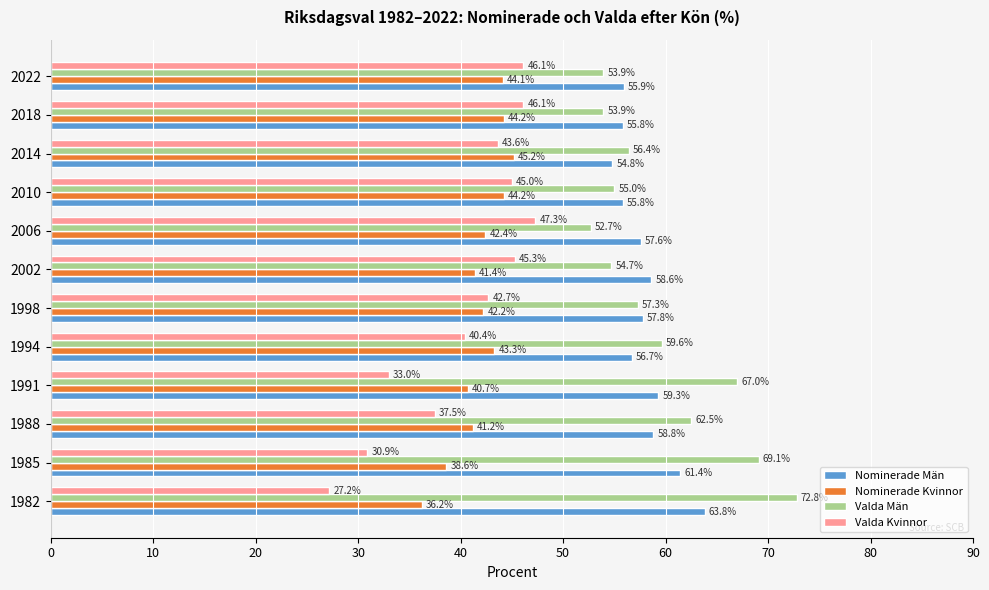

What is the sum of the Valda Kvinnor values at 2018 and 1994?

86.5